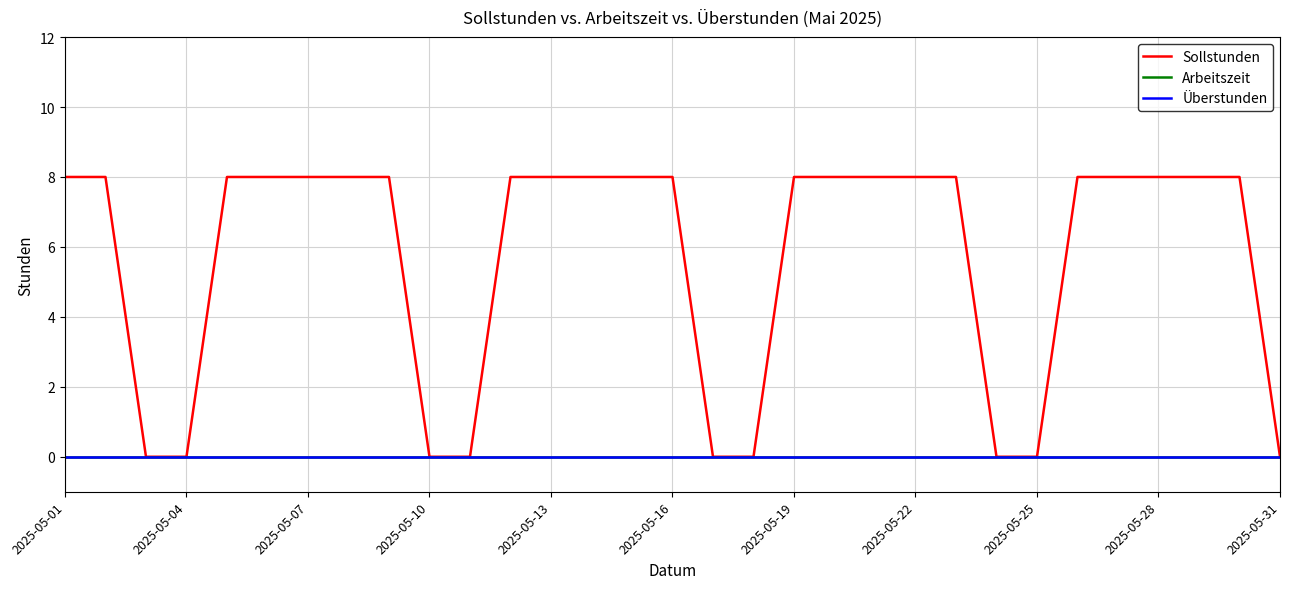

True or false: Arbeitszeit has more than 0 points higher than both neighbors.

False